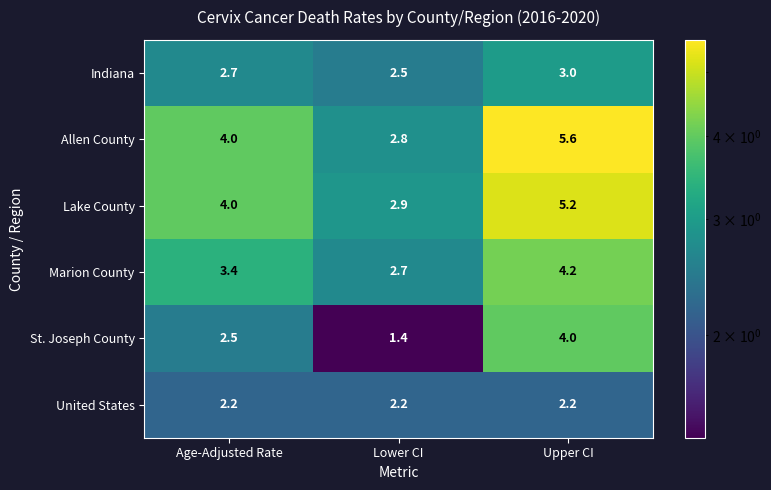

At which label does St. Joseph County reach its minimum?

Lower CI